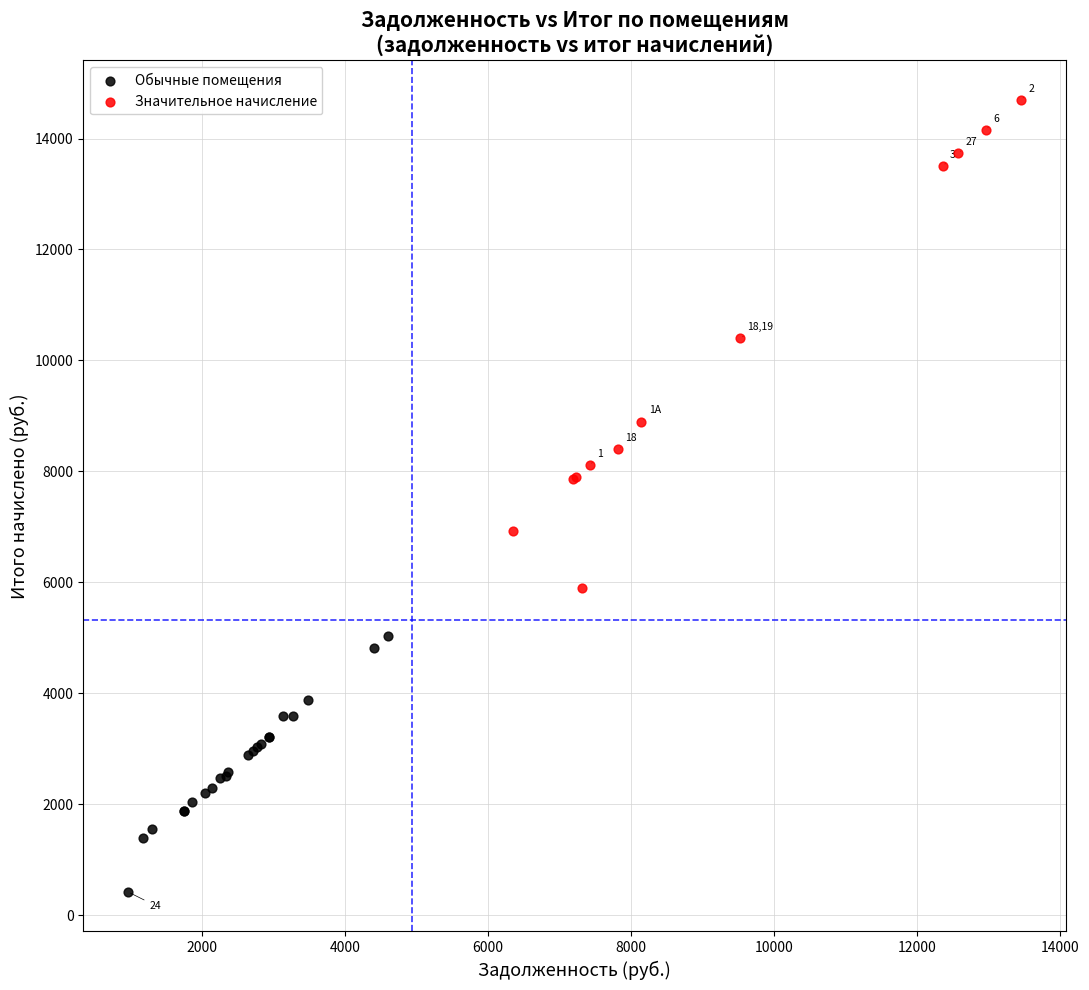

Which series has the widest spread of Y values?

Значительное начисление